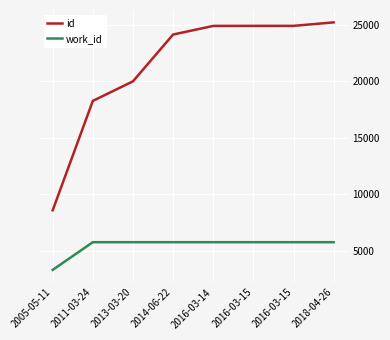

Which series has the widest spread of values?

id